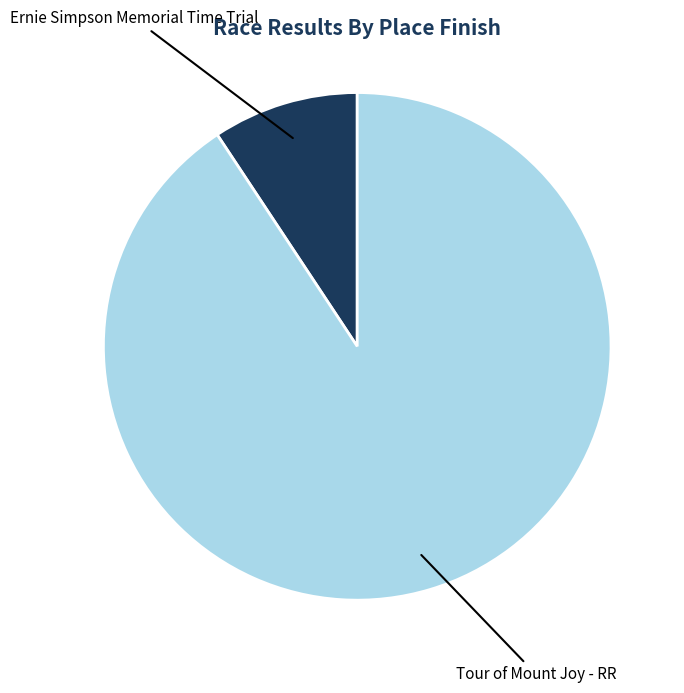

Does Tour of Mount Joy - RR represent more than half of the total?

Yes